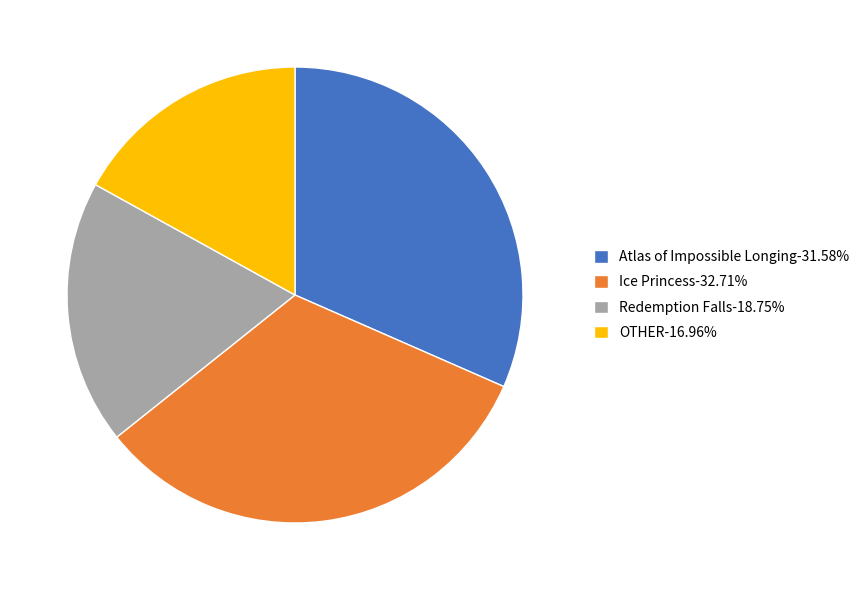

How many slices are in this pie chart?

4